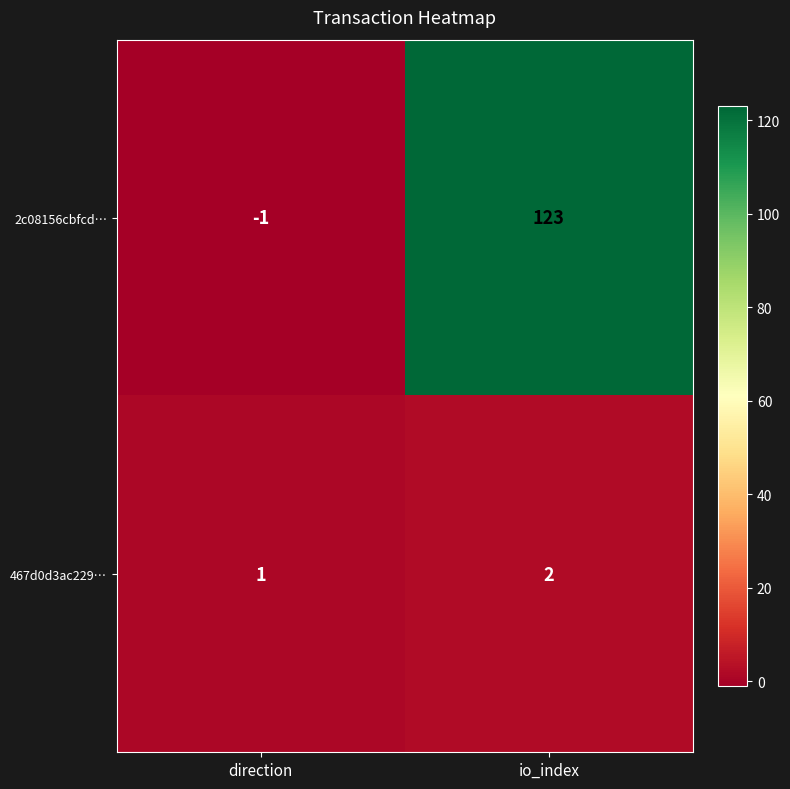

What is the average value of the 2c08156cbfcd… series?

61